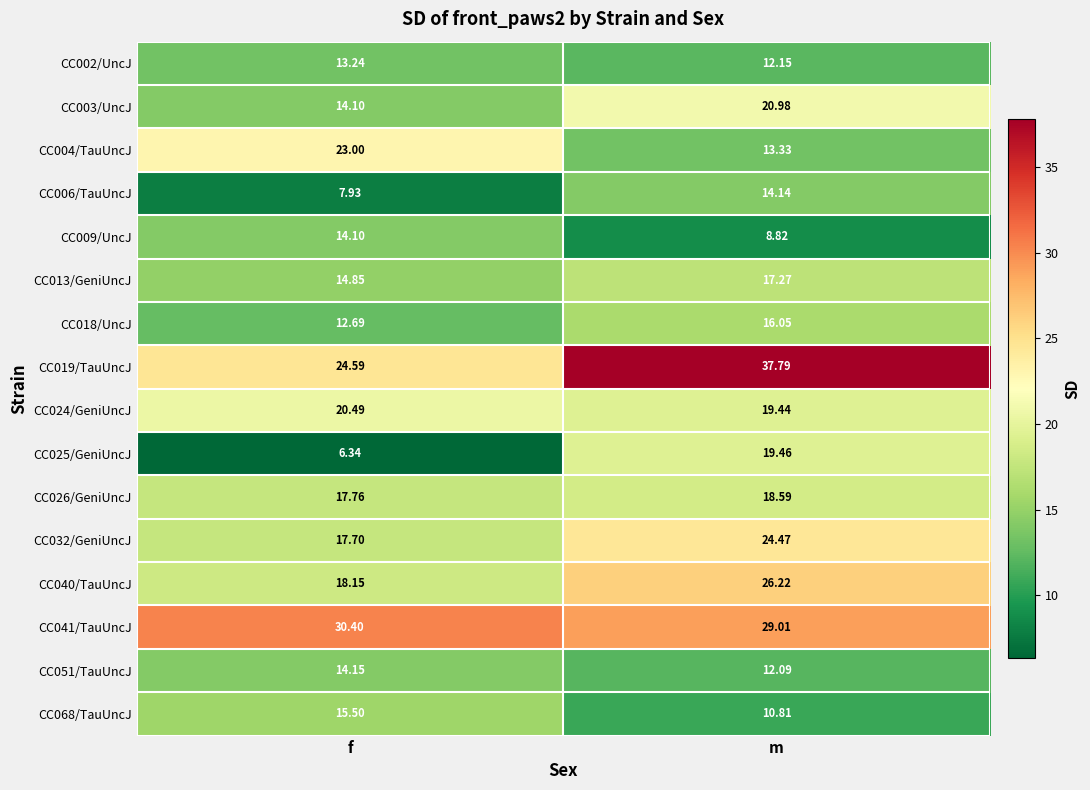

At which category is the sum across all series the highest?

m